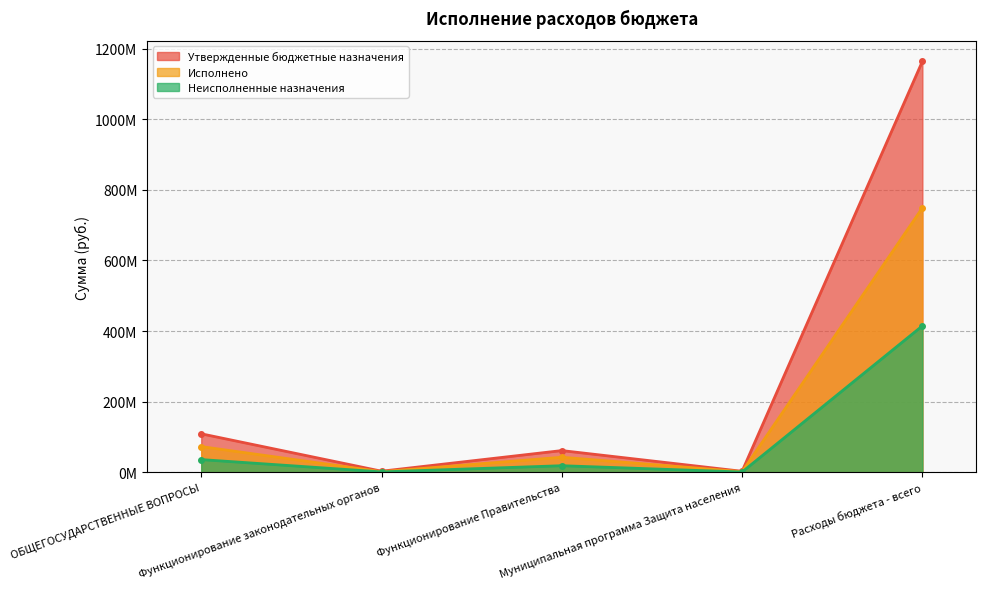

Between ОБЩЕГОСУДАРСТВЕННЫЕ ВОПРОСЫ and Муниципальная программа Защита населения, which series saw the biggest shift?

Утвержденные бюджетные назначения